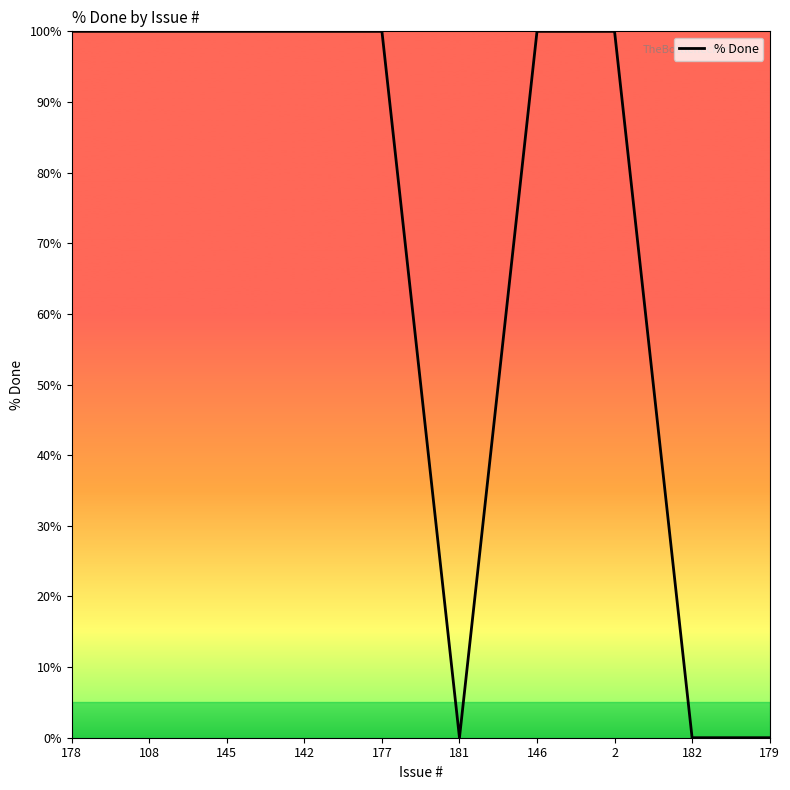

The value at 177 is 100. True or false?

True